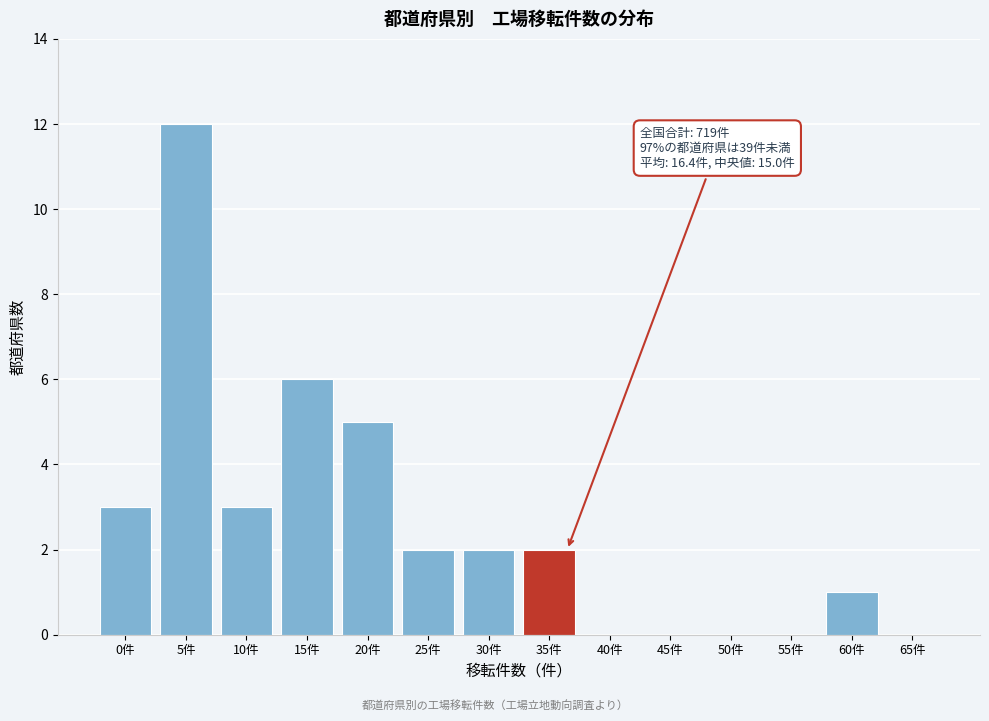

Reading right to left, extract all data points from this chart.

65件=0	60件=1	55件=0	50件=0	45件=0	40件=0	35件=2	30件=2	25件=2	20件=5	15件=6	10件=3	5件=12	0件=3